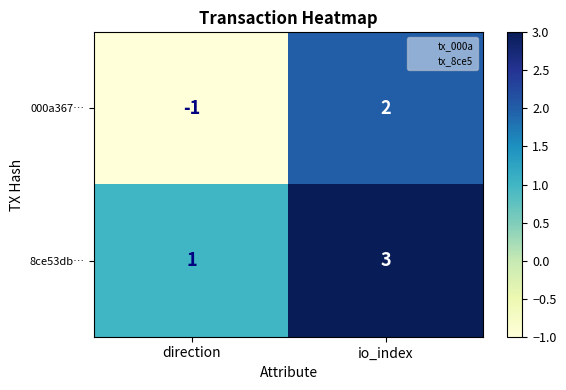

How many distinct data groups are displayed?

2